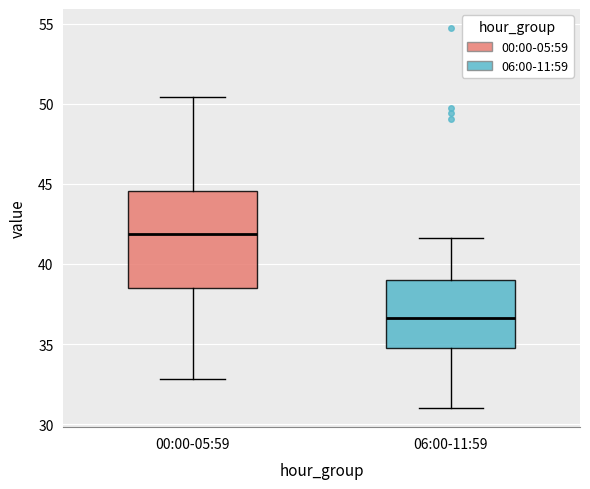

Which box is the tallest, from its lower edge to its upper edge?

00:00-05:59